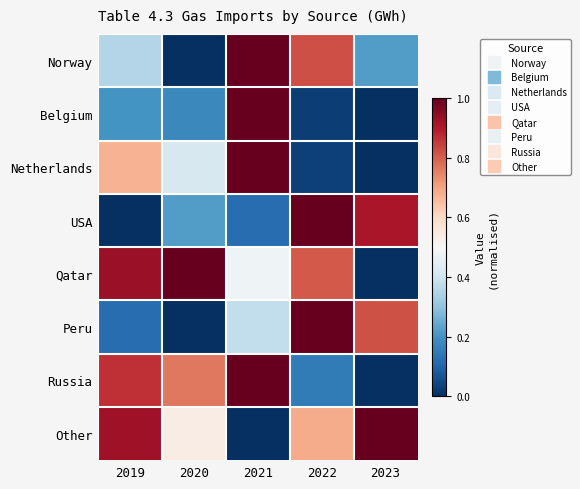

Which category has the lowest value across all series?

2020